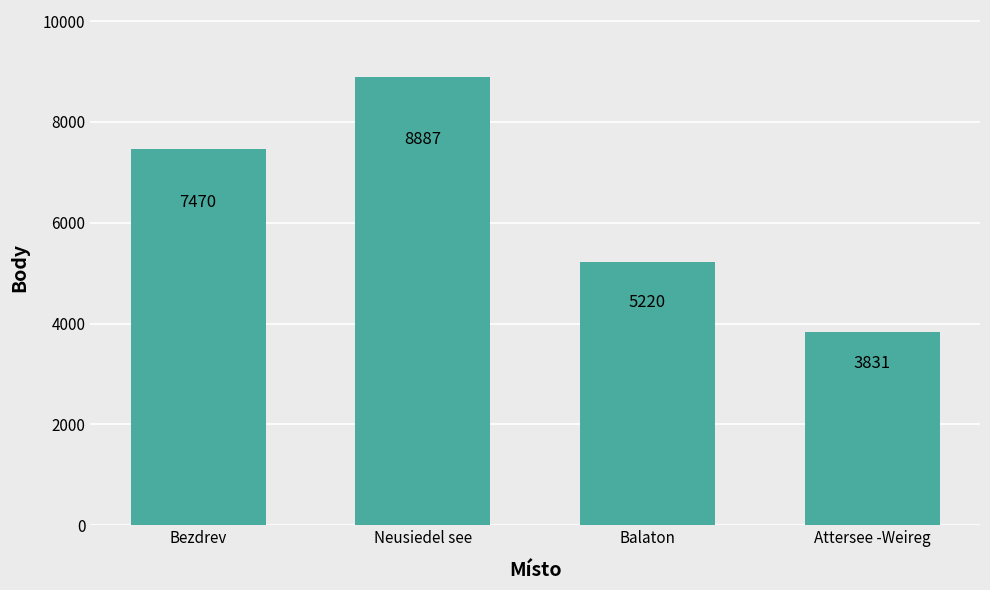

Is it true that the value at Bezdrev is 7470?

True